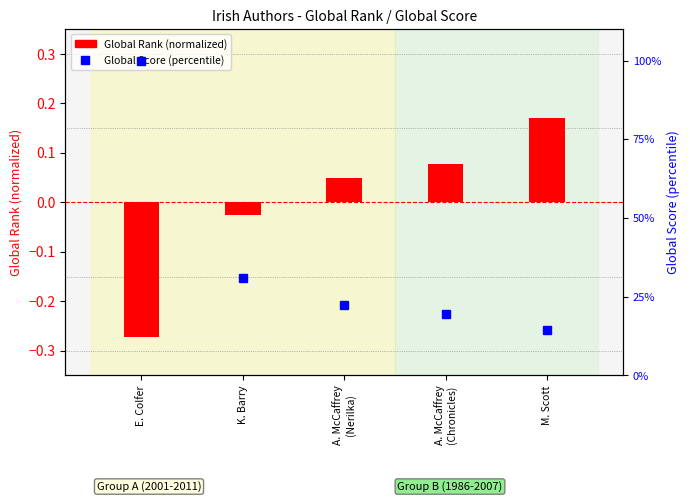

What is the label of the 1st bar from the right?

M. Scott